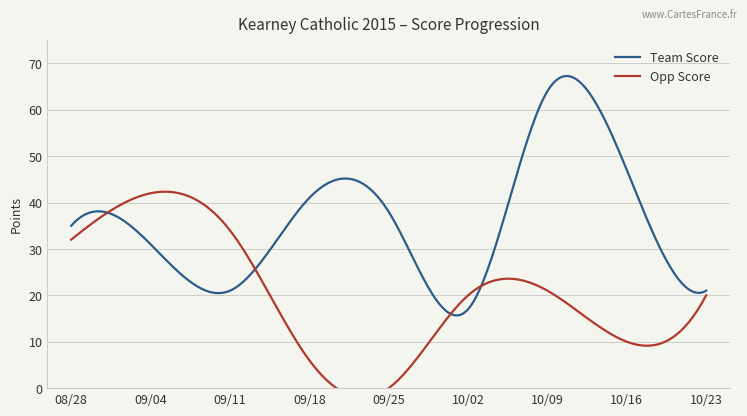

What is the difference between the second highest and second lowest values in the Team Score series?

51.6